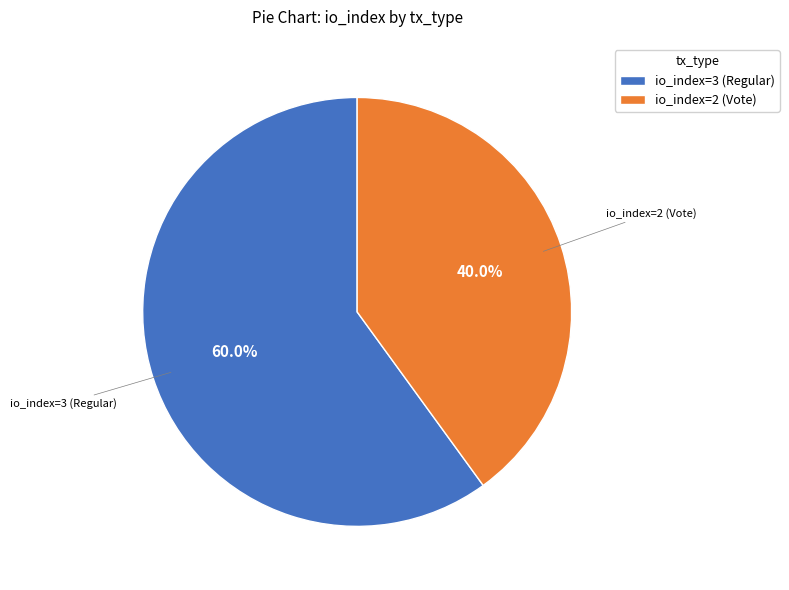

Is it true that io_index=2 (Vote) is 40% of the pie?

True